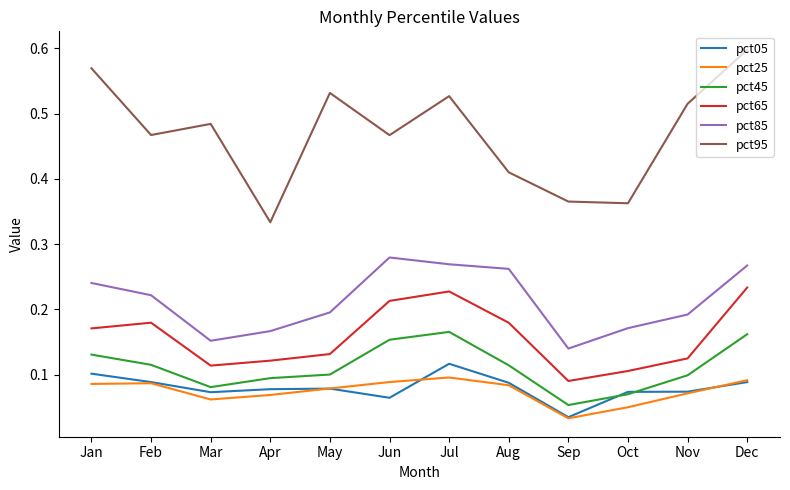

Which series has the widest spread of values?

pct95